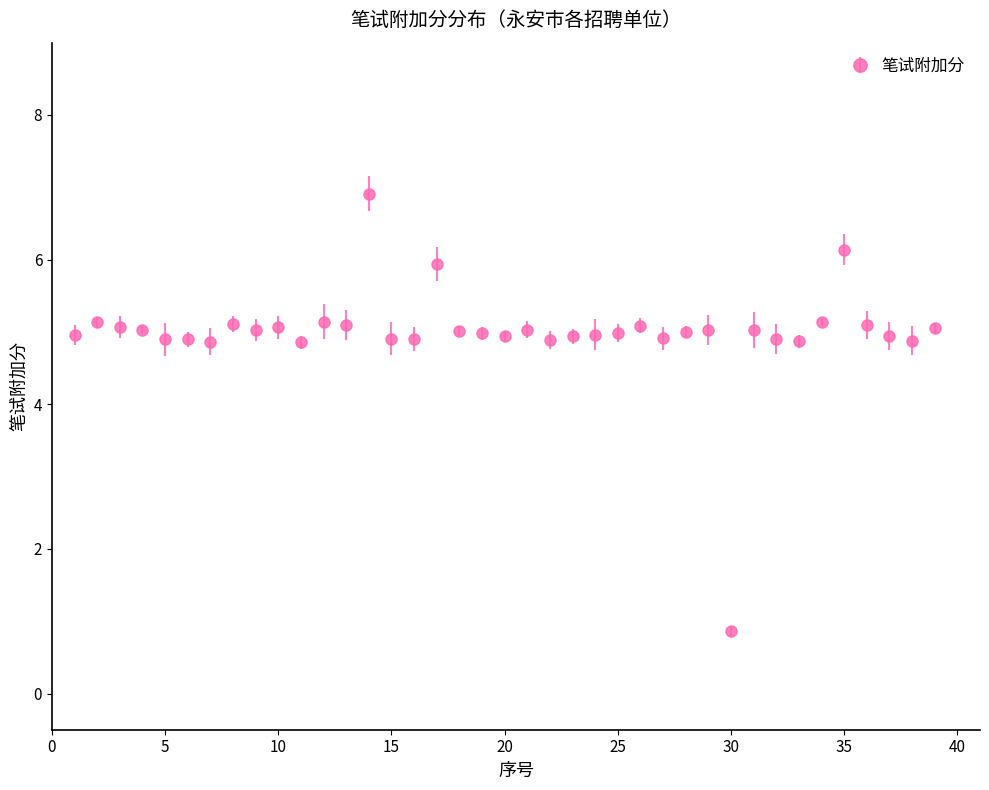

What is the average value?

5.0